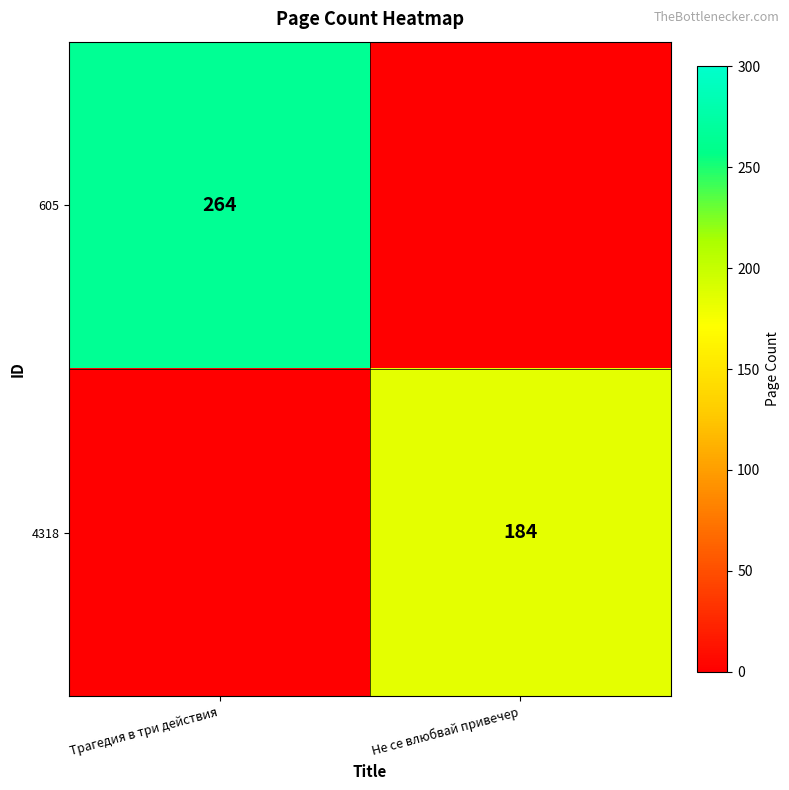

What is the greatest value displayed?

264